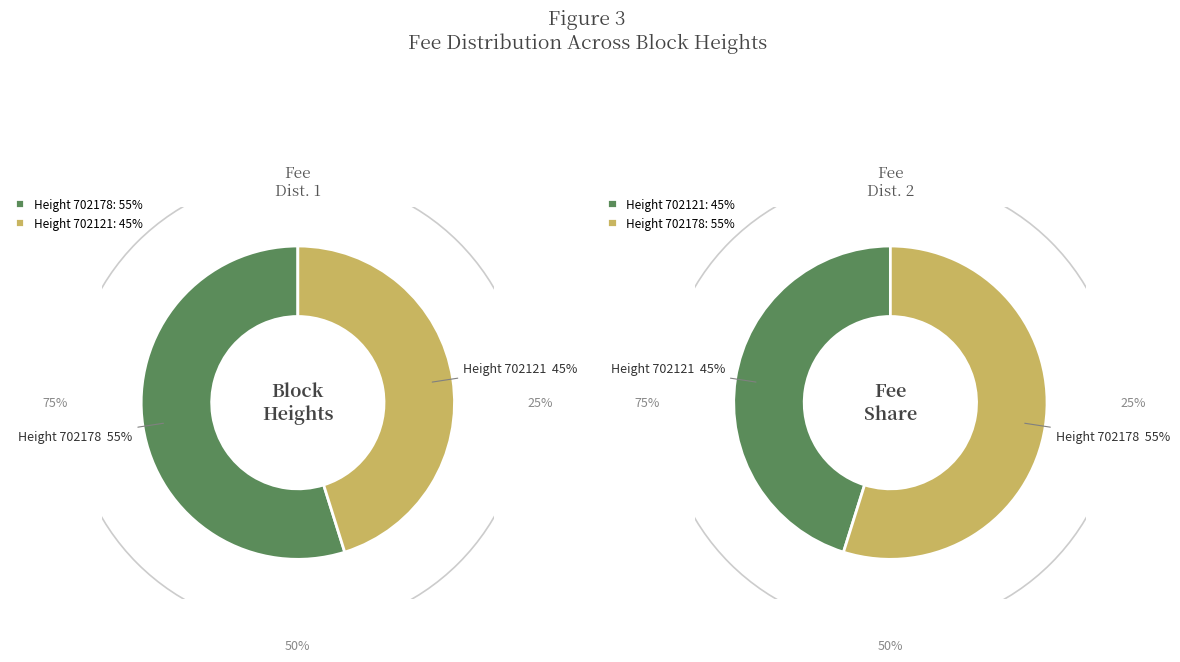

How many segments does this pie chart have?

2